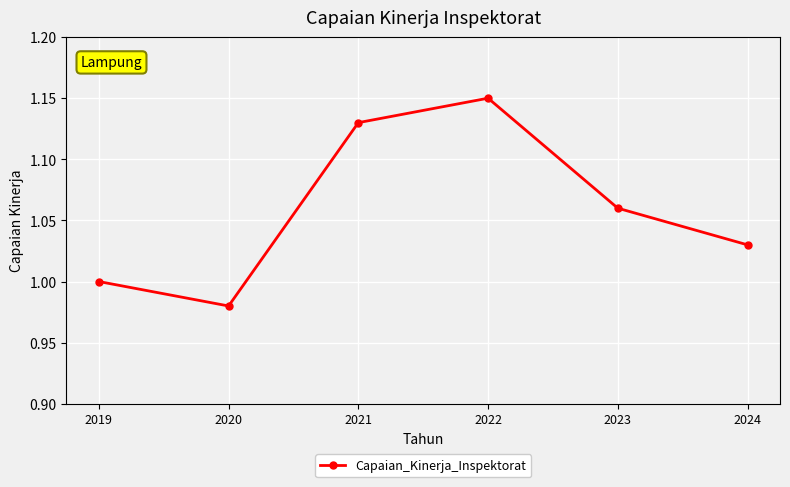

Which category has the highest value across all series?

2022